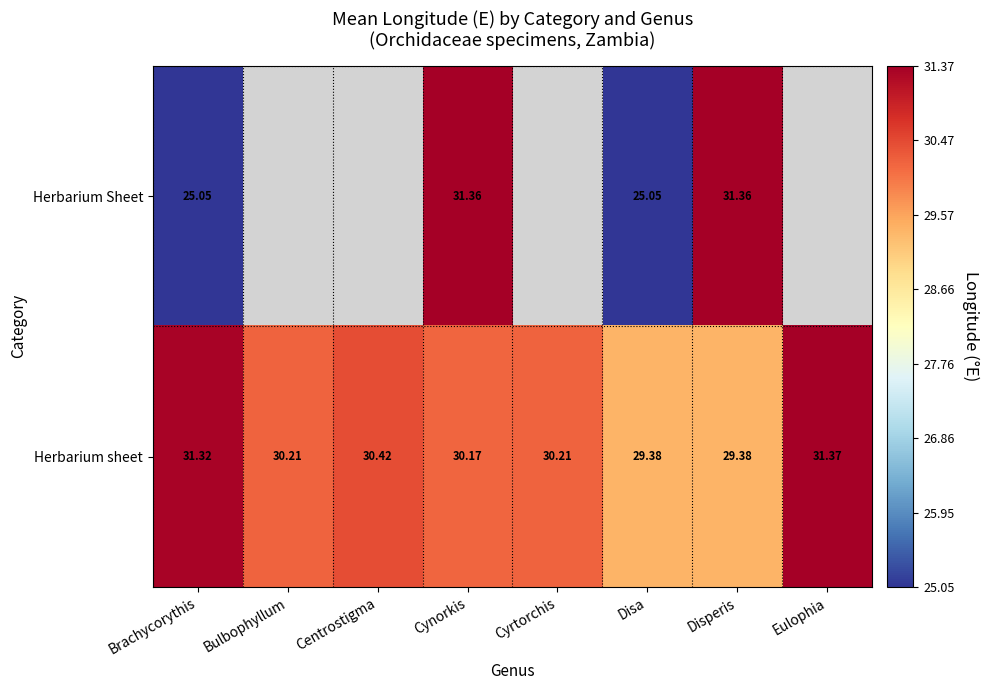

What is the sum of the Herbarium sheet values at Disperis and Cyrtorchis?

59.6